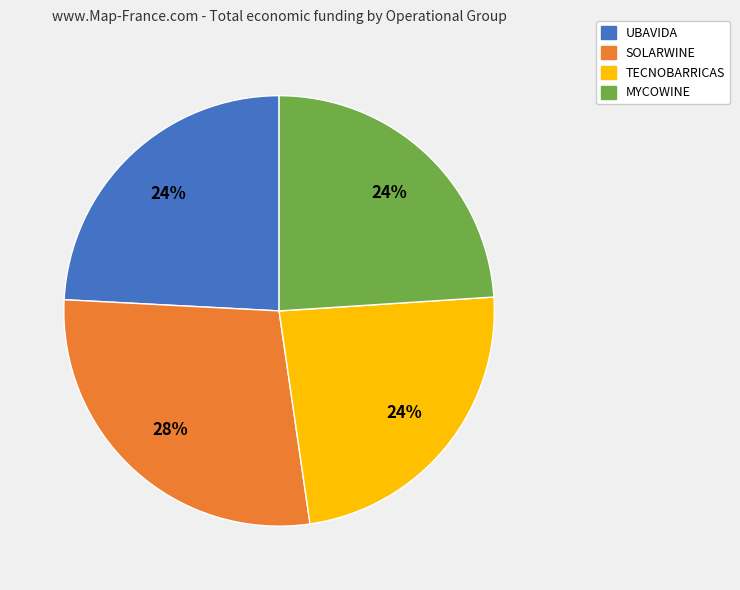

How many segments does this pie chart have?

4